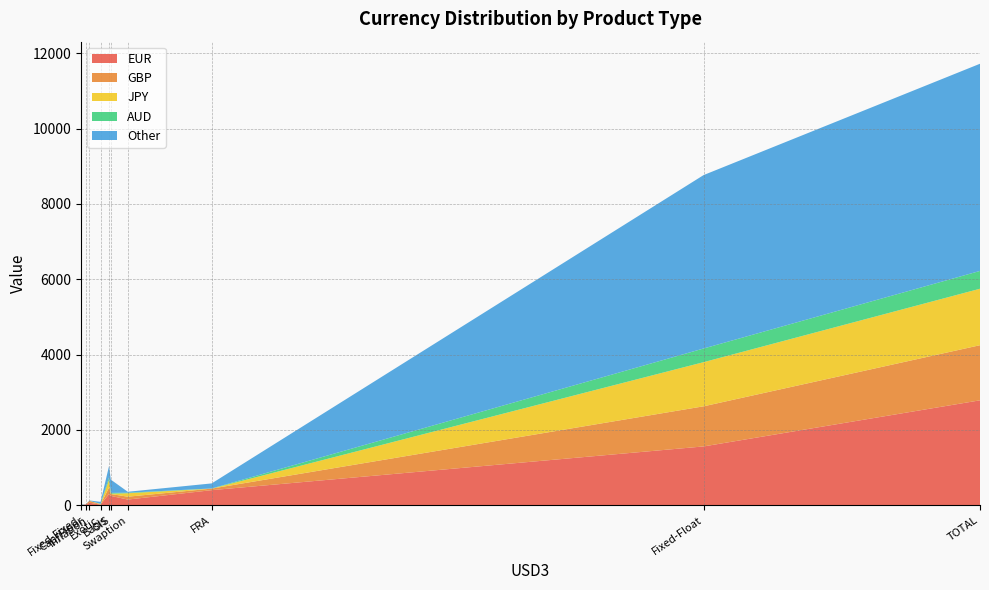

Reading right to left, list all the values displayed in this chart.

EUR: TOTAL=2788	Swaption=153	OIS=251	Inflation=69	FRA=403	Fixed-Float=1564	Fixed-Fixed=4	Exotic=18	Cap/Floor=24	Basis=302
GBP: TOTAL=1463	Swaption=76	OIS=49	Inflation=51	FRA=41	Fixed-Float=1065	Fixed-Fixed=3	Exotic=6	Cap/Floor=0	Basis=172
JPY: TOTAL=1499	Swaption=92	OIS=9	Inflation=0	FRA=0	Fixed-Float=1172	Fixed-Fixed=6	Exotic=13	Cap/Floor=1	Basis=206
AUD: TOTAL=473	Swaption=14	OIS=21	Inflation=0	FRA=4	Fixed-Float=363	Fixed-Fixed=0	Exotic=1	Cap/Floor=0	Basis=70
Other: TOTAL=5500	Swaption=25	OIS=353	Inflation=9	FRA=134	Fixed-Float=4604	Fixed-Fixed=19	Exotic=55	Cap/Floor=1	Basis=300